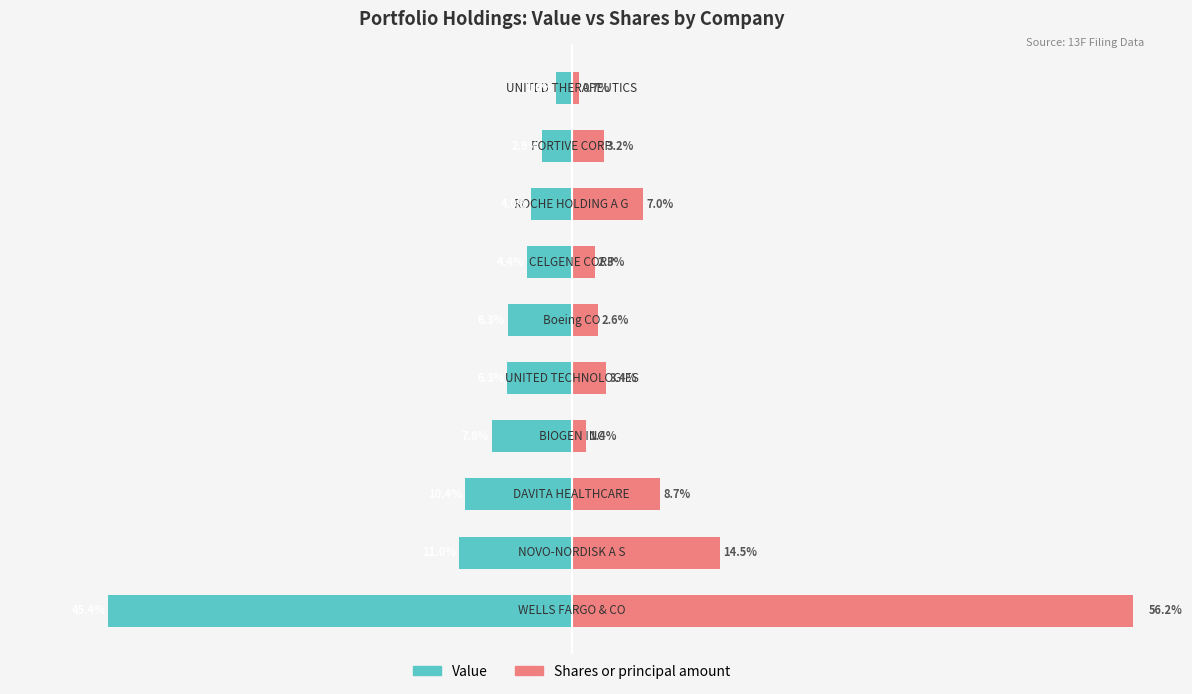

What is the value of the Value bar at the 3rd from the left?

-10.4